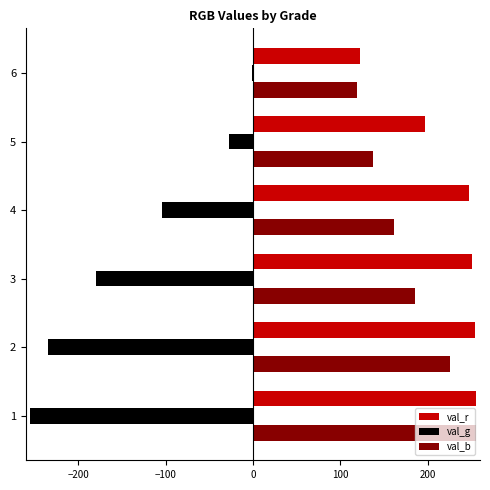

What are all the series names shown in the legend?

val_r, val_g, val_b